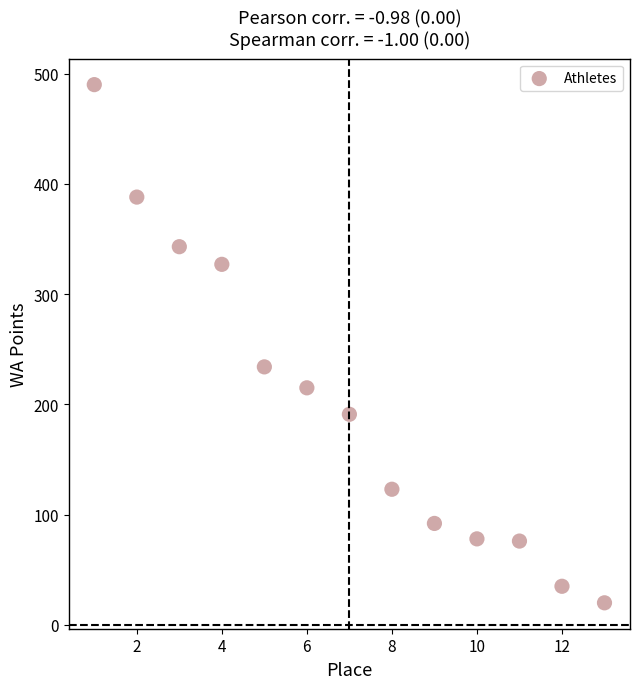

What Y value in the scatter plot is closest to 255?

234